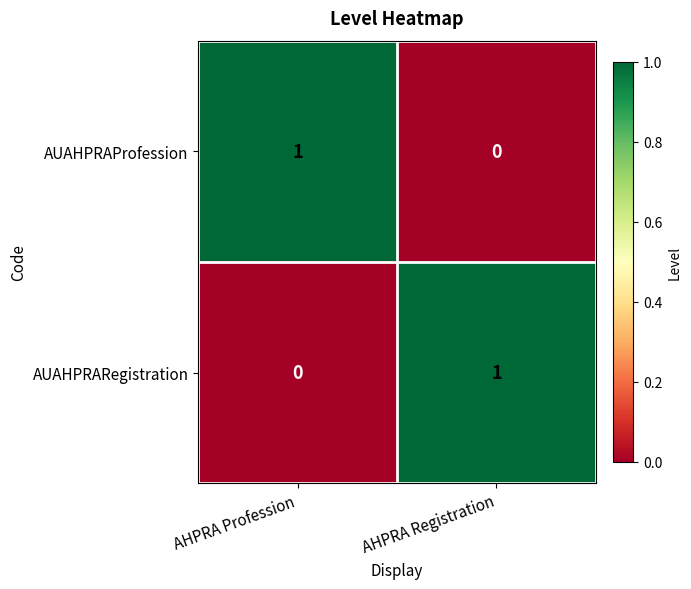

Is the value of AUAHPRAProfession at AHPRA Profession greater than the value of AUAHPRARegistration at AHPRA Profession?

Yes